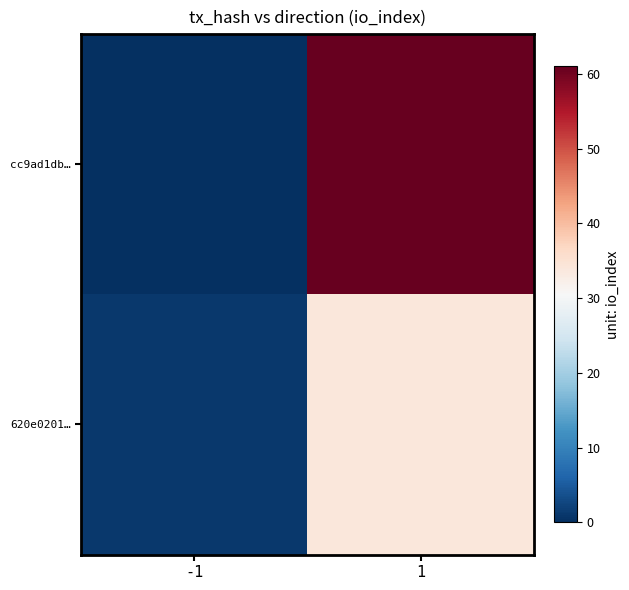

What is the difference between the highest and lowest values at 1?

27